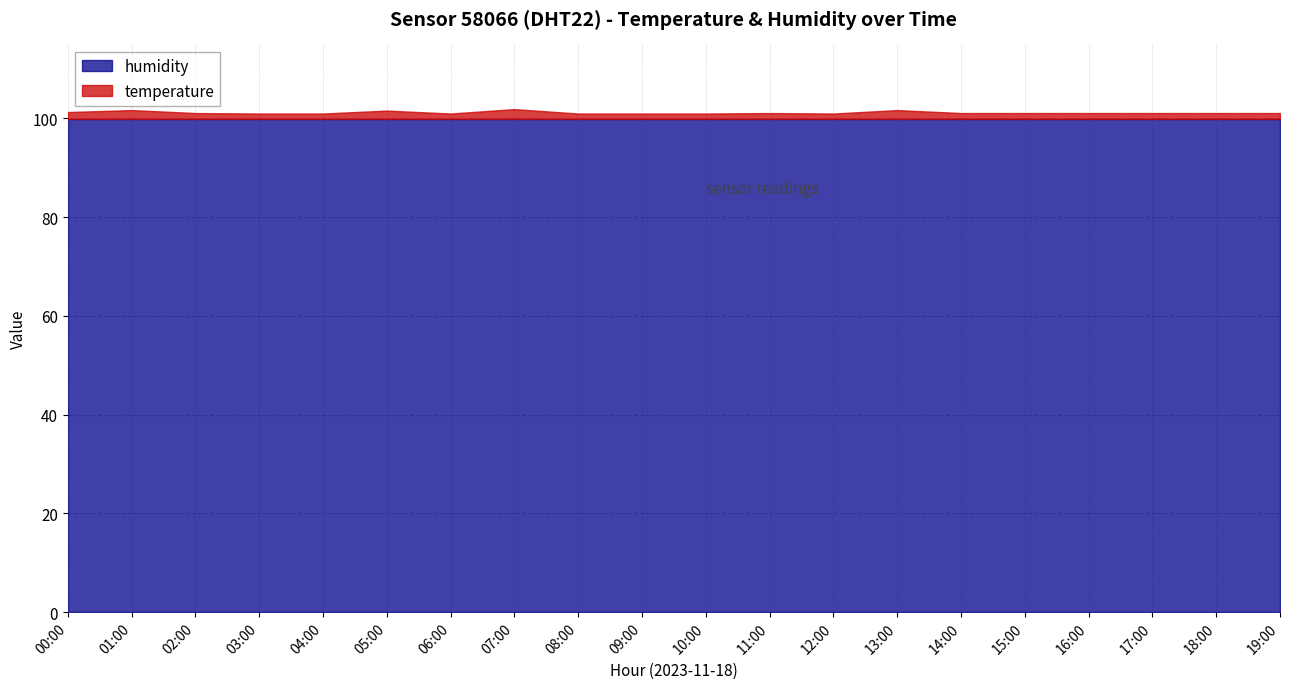

True or false: temperature and humidity cross at least once.

False